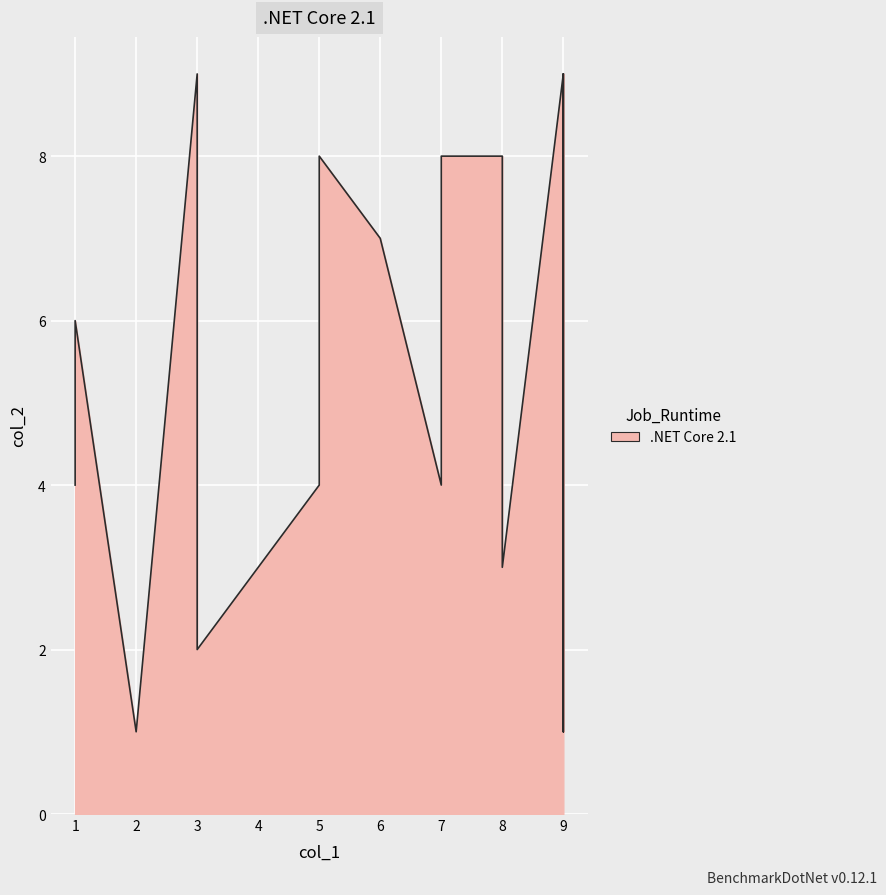

At which category does the chart reach its peak across all series?

9